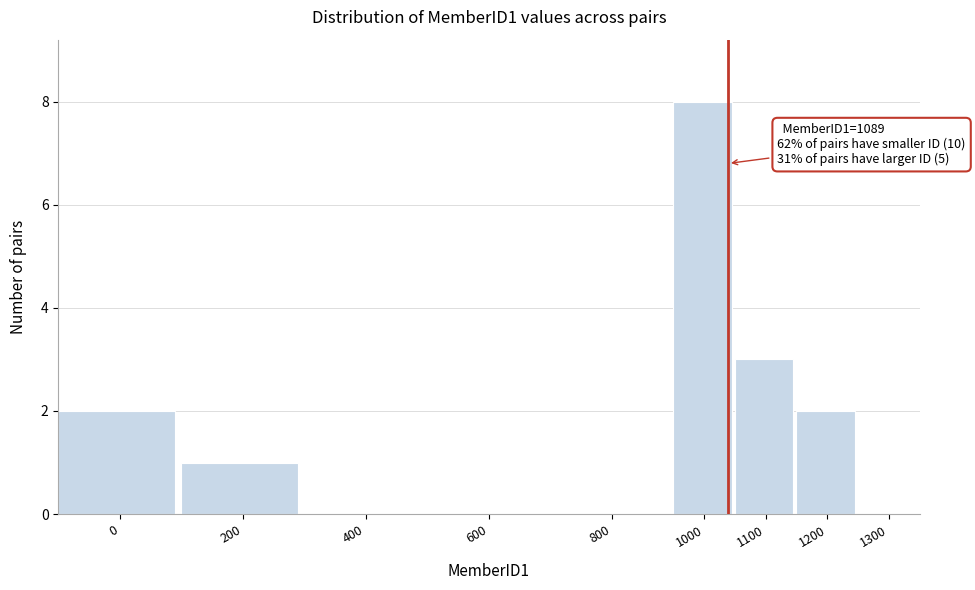

Reading left to right, what are all the values shown in this chart?

0=2	200=1	400=0	600=0	800=0	1000=8	1100=3	1200=2	1300=0